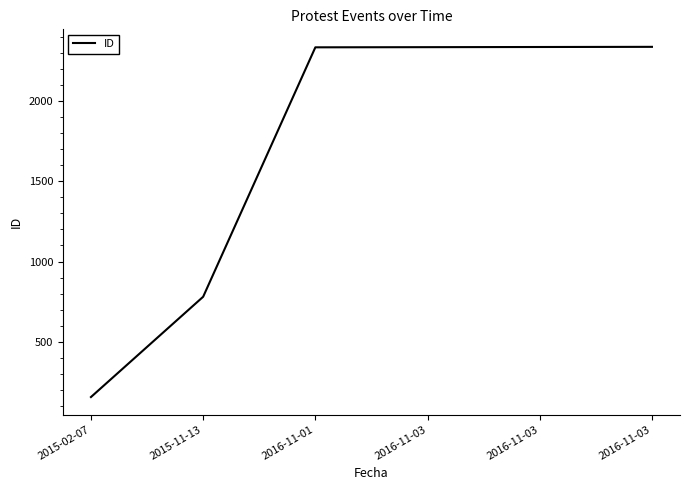

How many lines are shown in the chart?

1